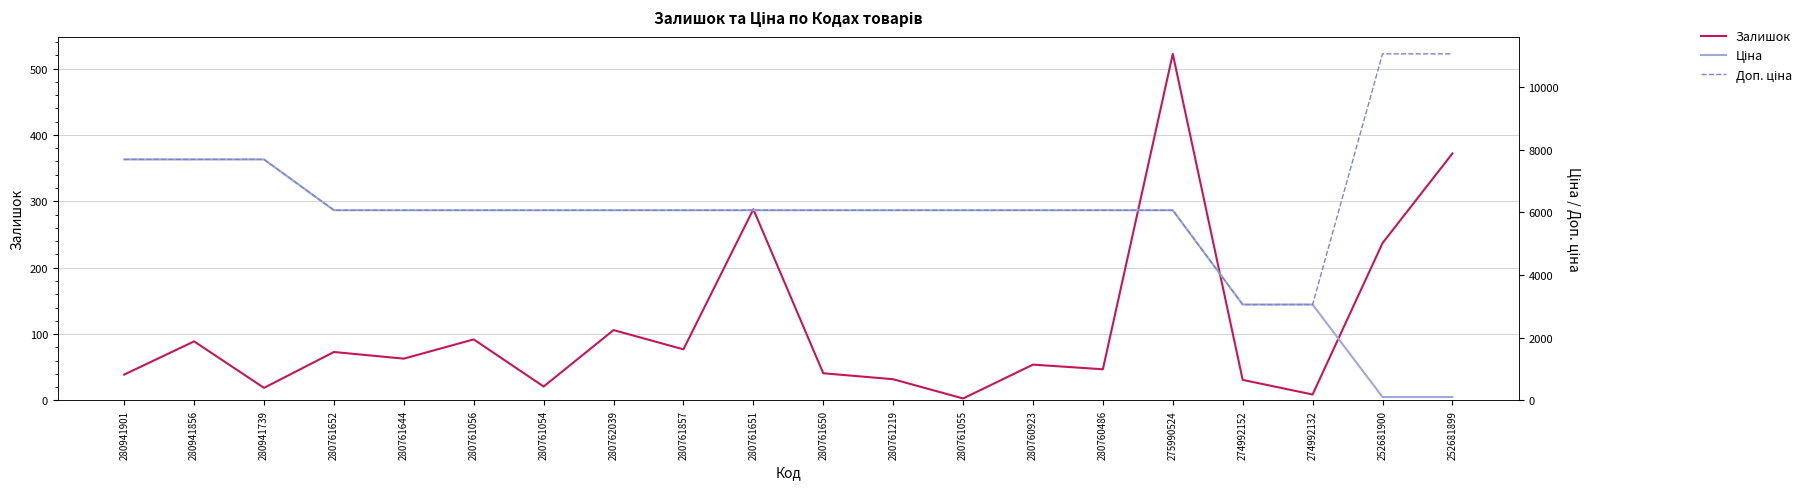

Reading right to left, list all the values displayed in this chart.

Залишок: 252681899=372.0	252681900=237.0	274992132=9.0	274992152=31.0	275990524=522.0	280760486=47.0	280760923=54.0	280761055=3.0	280761219=32.0	280761650=41.0	280761651=288.0	280761857=77.0	280762039=106.0	280761054=21.0	280761056=92.0	280761644=63.0	280761652=73.0	280941739=19.0	280941856=89.0	280941901=39.0
Ціна: 252681899=110.5	252681900=110.5	274992132=3059.7	274992152=3059.7	275990524=6067.2	280760486=6067.2	280760923=6067.2	280761055=6067.2	280761219=6067.2	280761650=6067.2	280761651=6067.2	280761857=6067.2	280762039=6067.2	280761054=6067.2	280761056=6067.2	280761644=6067.2	280761652=6067.2	280941739=7688.0	280941856=7688.0	280941901=7688.0
Доп. ціна: 252681899=11055.0	252681900=11055.0	274992132=3060.0	274992152=3060.0	275990524=6067.2	280760486=6067.2	280760923=6067.2	280761055=6067.2	280761219=6067.2	280761650=6067.2	280761651=6067.2	280761857=6067.2	280762039=6067.2	280761054=6067.2	280761056=6067.2	280761644=6067.2	280761652=6067.2	280941739=7688.0	280941856=7688.0	280941901=7688.0